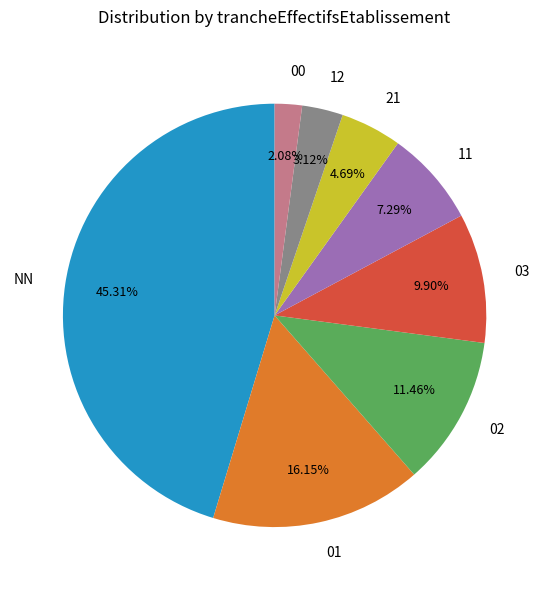

Combined, do 11 and 02 account for over 50%?

No